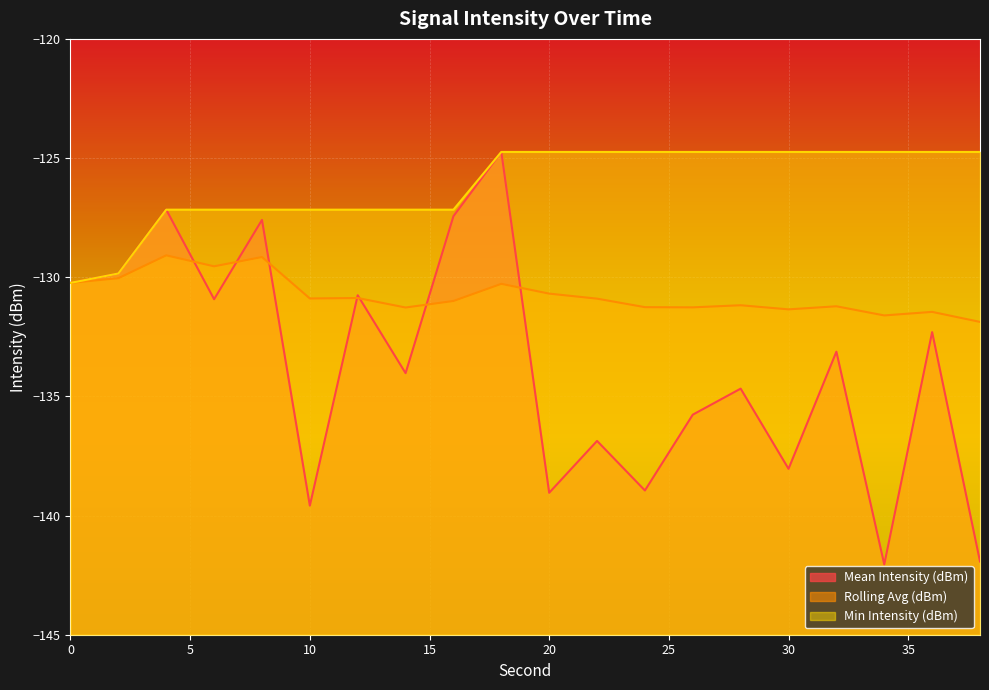

What is the sum of the Min Intensity (dBm) values at 22 and 18?

-249.5